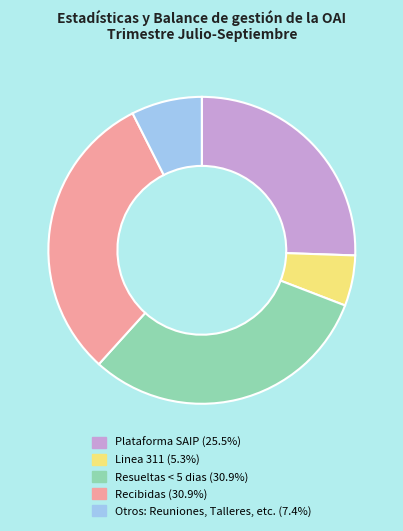

Which category has the smallest portion of the pie?

Linea 311